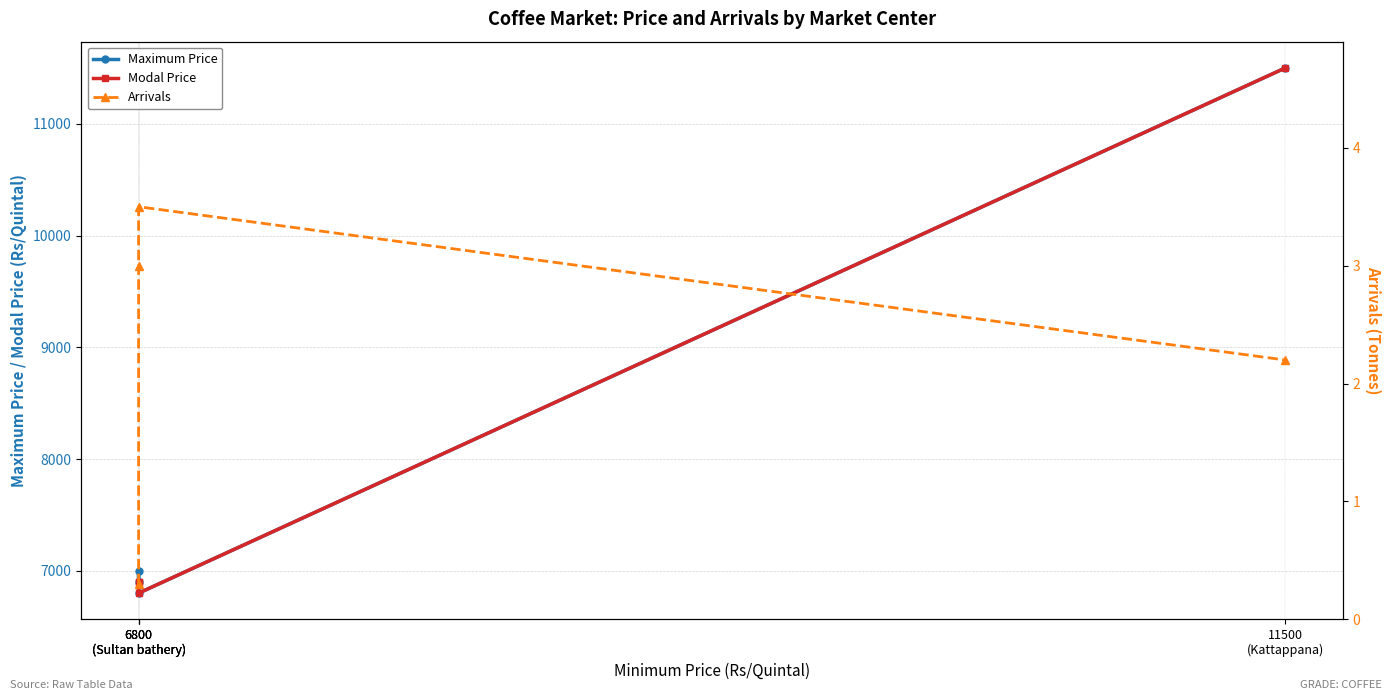

Reading left to right, transcribe all the data shown in this chart.

Maximum Price: 6900.0	7000.0	6800.0	11500.0
Modal Price: 6900.0	6900.0	6800.0	11500.0
Arrivals: 0.3	3.0	3.5	2.2